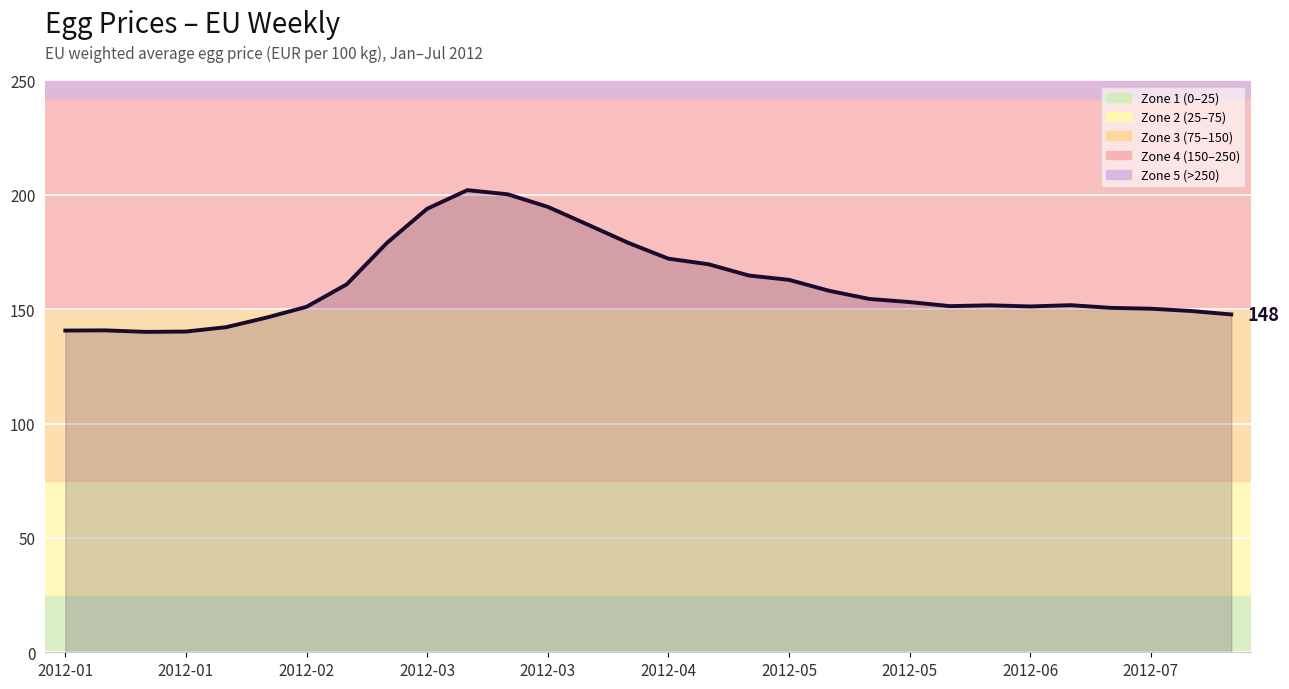

What is the minimum value shown in the chart?

140.1